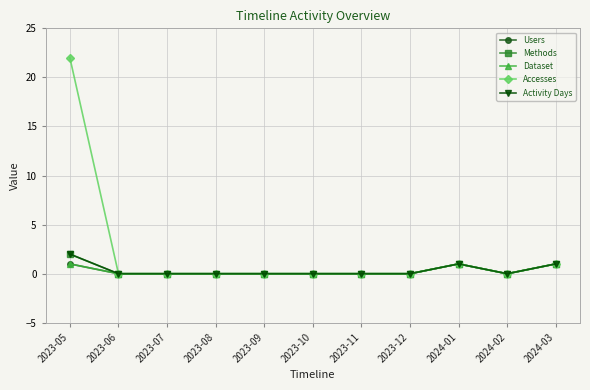

What is the label of the 7th point from the left?

2023-11